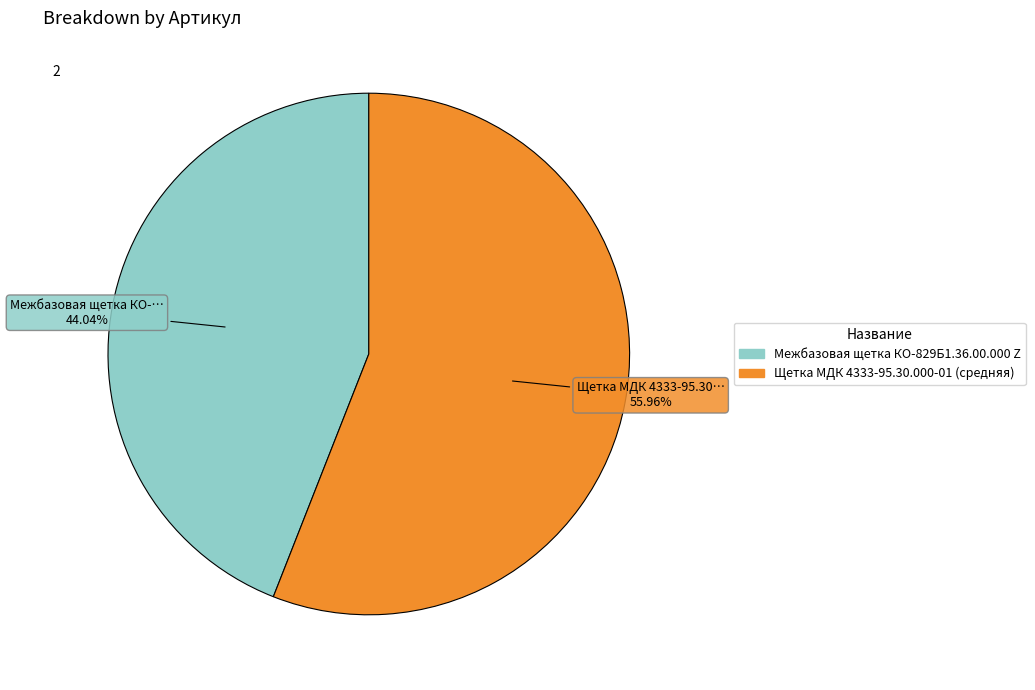

What portion of the pie excludes Межбазовая щетка КО-829Б1.36.00.000 Z?

56.0%